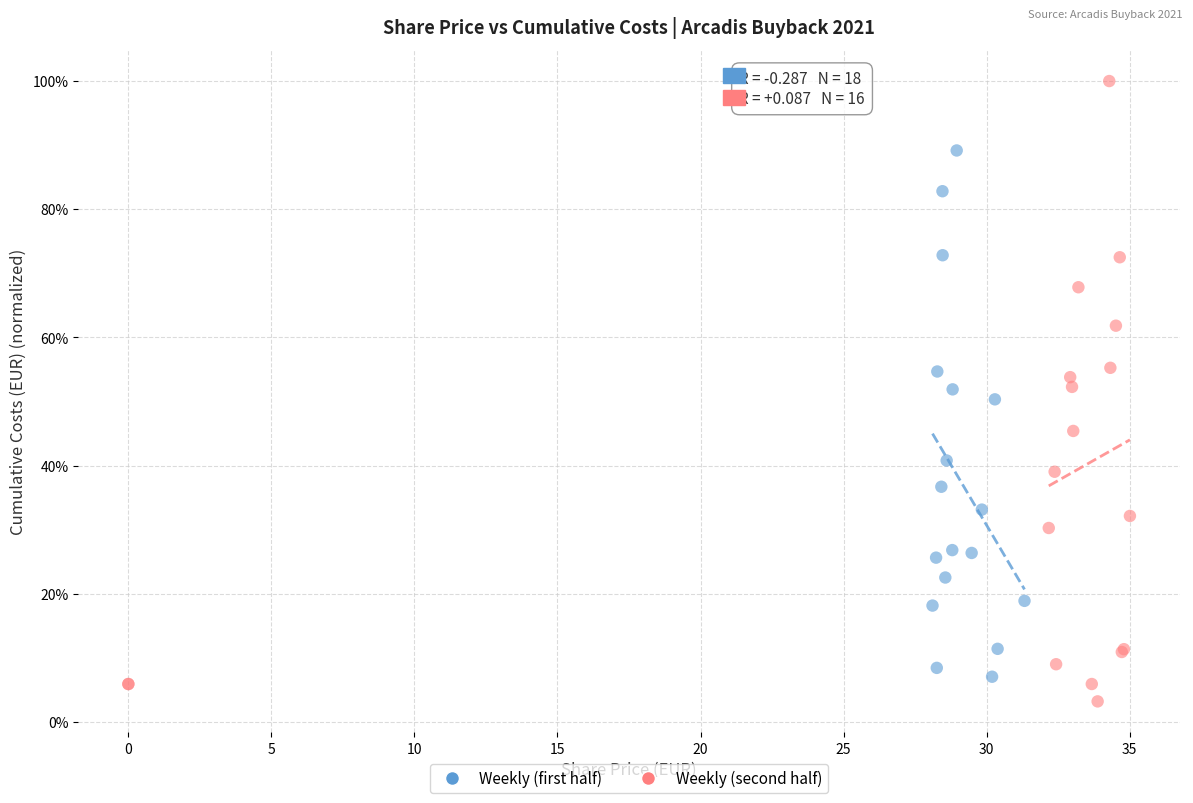

What are all the series names shown in the legend?

Weekly (first half), Weekly (second half)